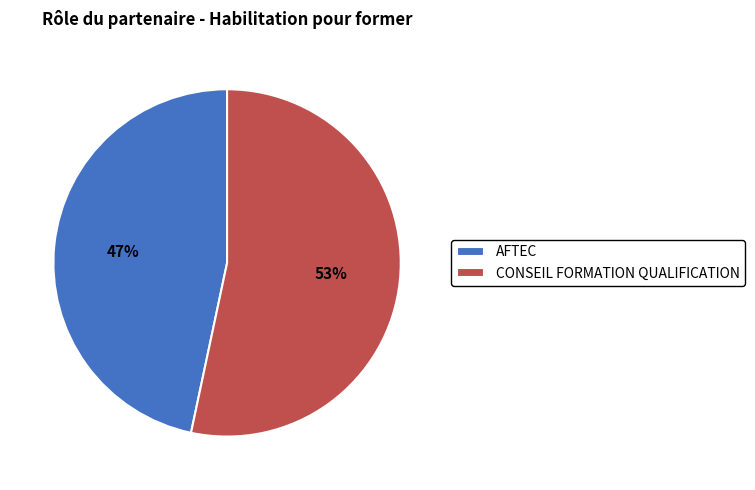

Combined, do CONSEIL FORMATION QUALIFICATION and AFTEC account for over 50%?

Yes